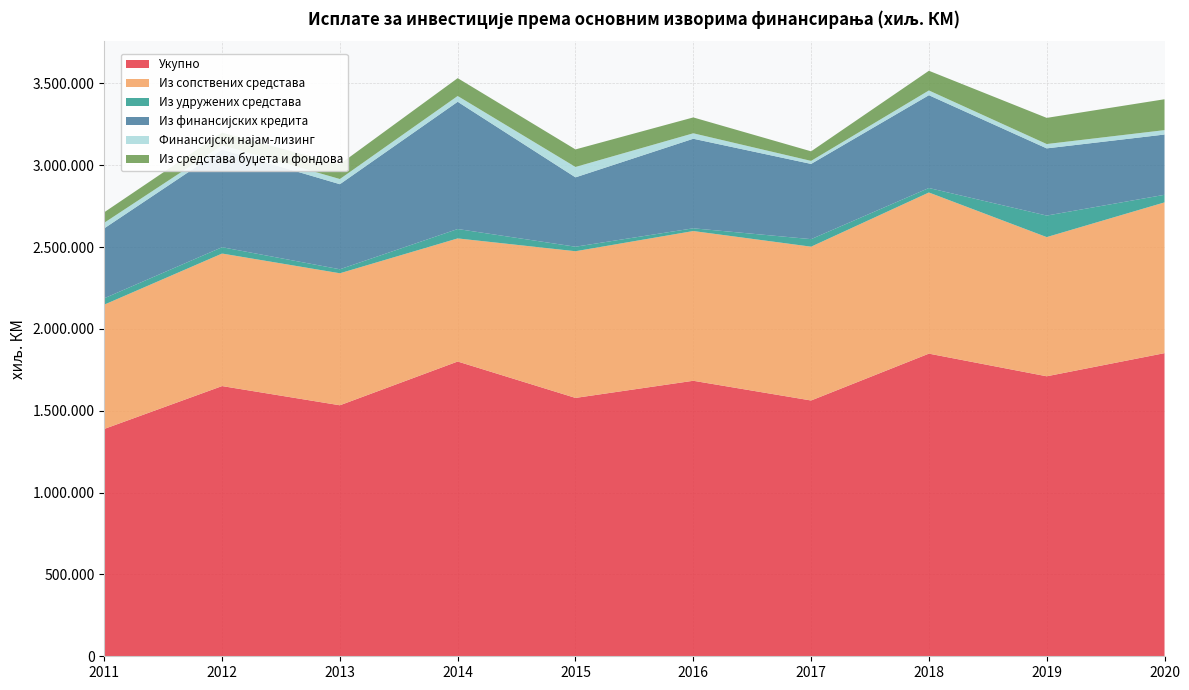

Reading left to right, what are all the values shown in this chart?

Укупно: 2011=1389018	2012=1650890	2013=1533584	2014=1800882	2015=1578537	2016=1683292	2017=1562817	2018=1849104	2019=1710690	2020=1852057
Из сопствених средстава: 2011=759387	2012=809724	2013=806543	2014=752158	2015=896183	2016=914834	2017=939775	2018=984517	2019=850359	2020=921076
Из удружених средстава: 2011=39012	2012=38732	2013=24449	2014=57425	2015=27657	2016=16757	2017=46062	2018=27443	2019=131573	2020=46363
Из финансијских кредита: 2011=427284	2012=596626	2013=519695	2014=777381	2015=423718	2016=547107	2017=459554	2018=566966	2019=410524	2020=368238
Финансијски најам-лизинг: 2011=34029	2012=26453	2013=31606	2014=35373	2015=63469	2016=33372	2017=18458	2018=28974	2019=26542	2020=26918
Из средстава буџета и фондова: 2011=64268	2012=76604	2013=90660	2014=109027	2015=107247	2016=96903	2017=58498	2018=120324	2019=159815	2020=188666